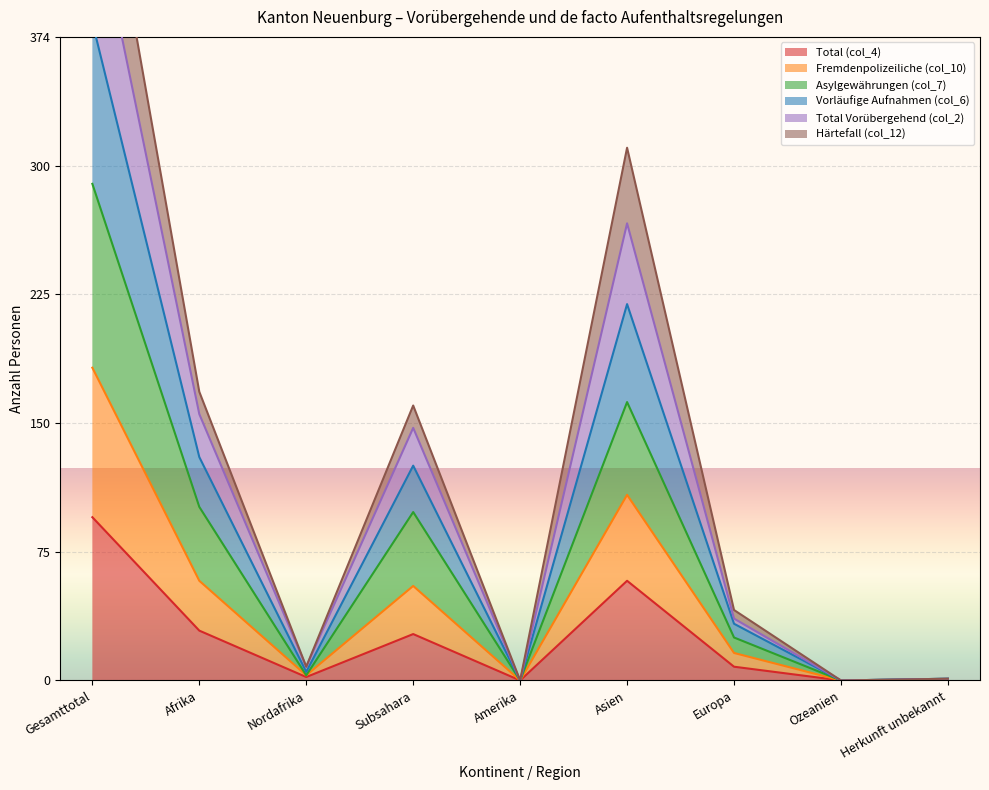

The Total (col_4) series shows 0 at Herkunft unbekannt. True or false?

True